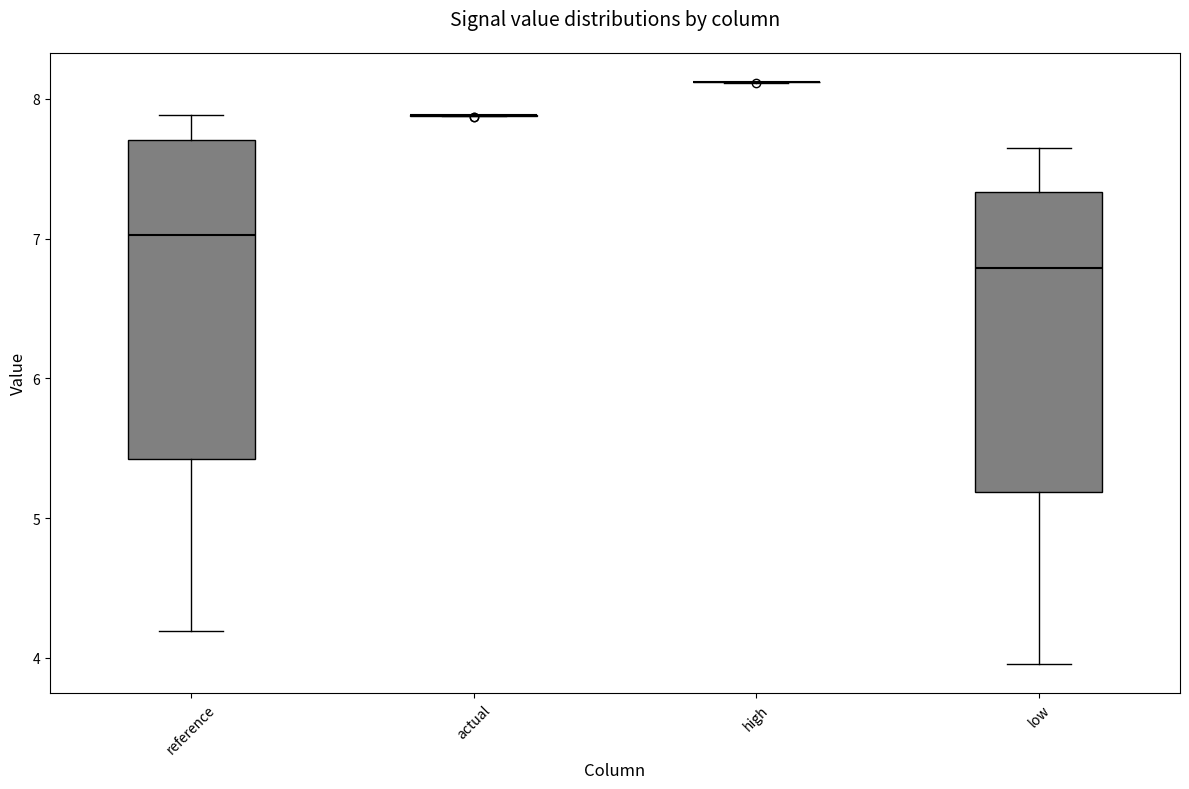

Comparing the boxes themselves (not the whiskers), which one is the tallest?

reference